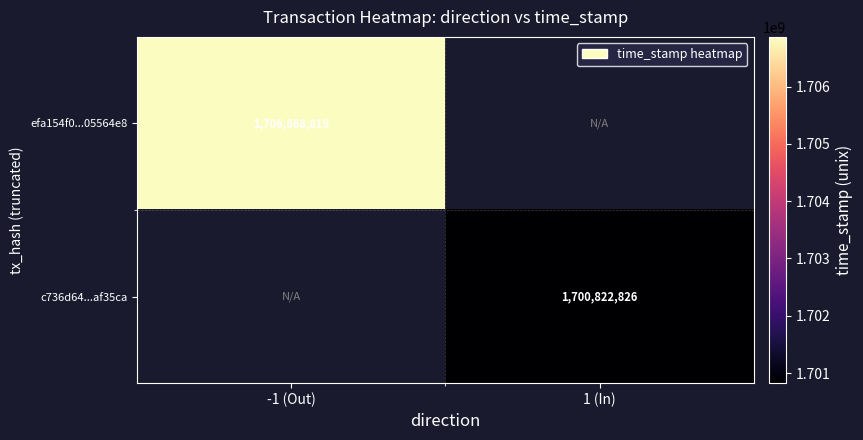

Count the number of categories in the chart.

2